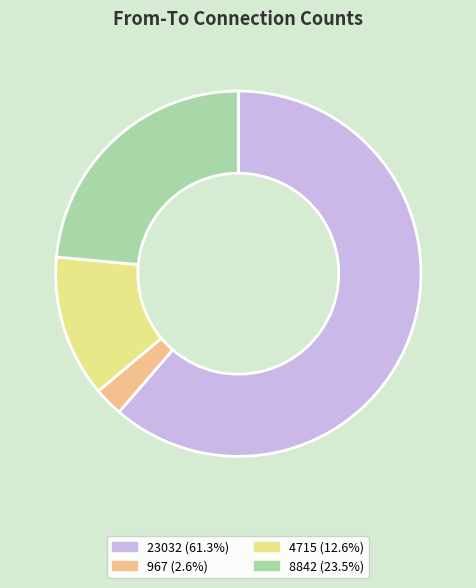

What is the majority slice?

23032